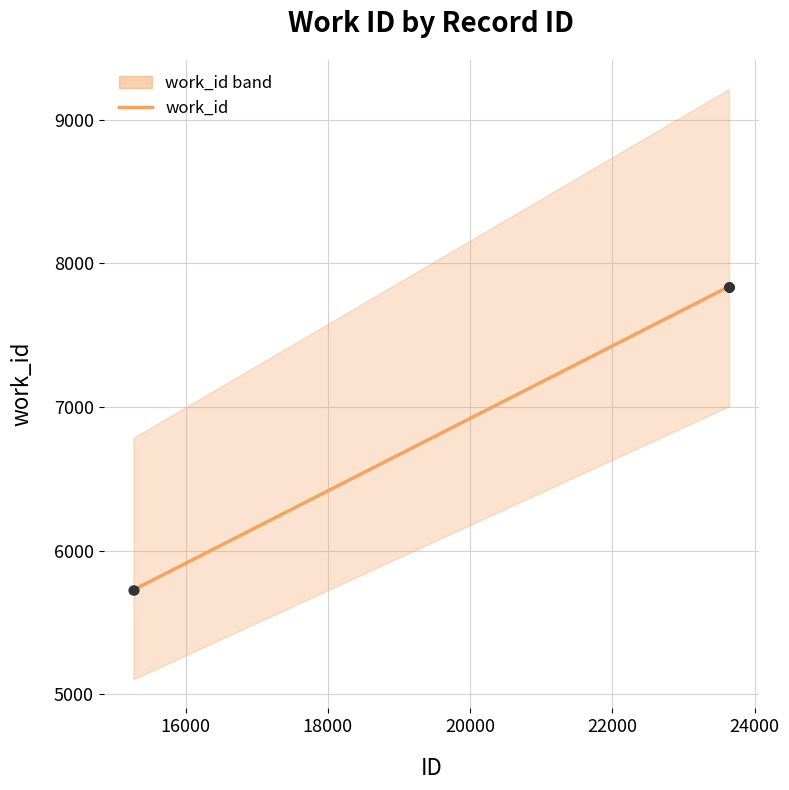

Which has a higher value, 23634 or 23631?

23634